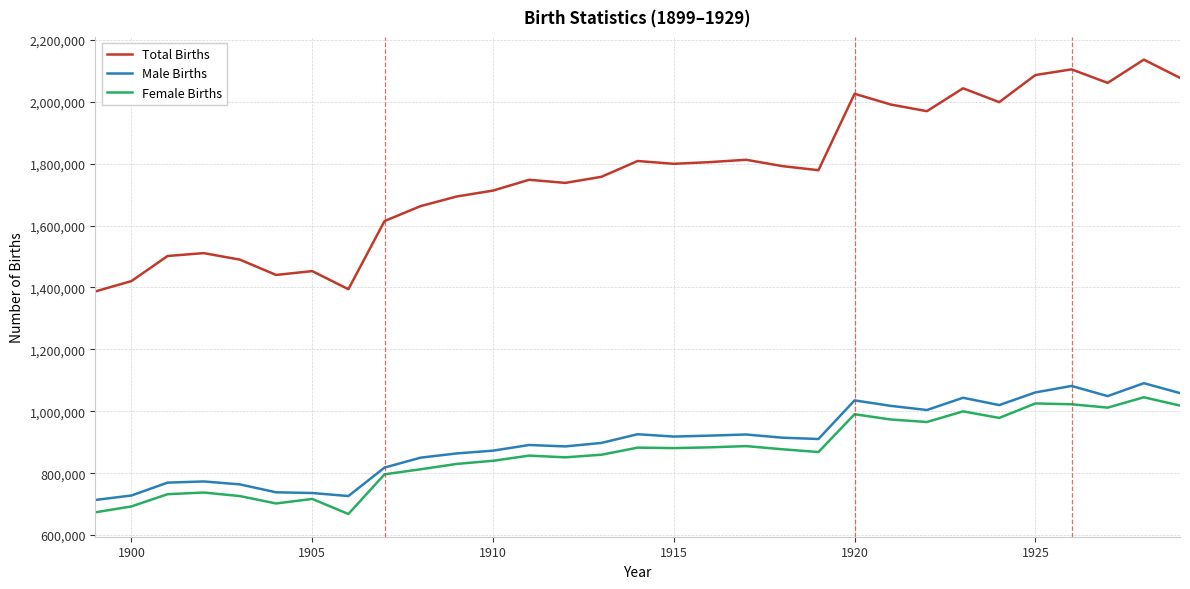

Which series has the largest total across all categories?

Total Births